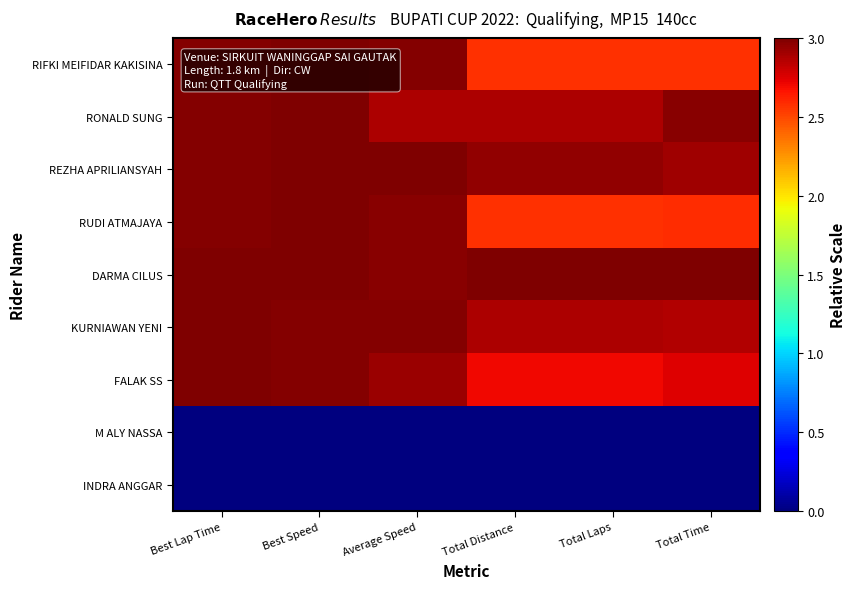

List the series in order of their peak value, highest first.

RIFKI MEIFIDAR KAKISINA, REZHA APRILIANSYAH, DARMA CILUS, FALAK SS, RONALD SUNG, KURNIAWAN YENI, RUDI ATMAJAYA, M ALY NASSA, INDRA ANGGAR